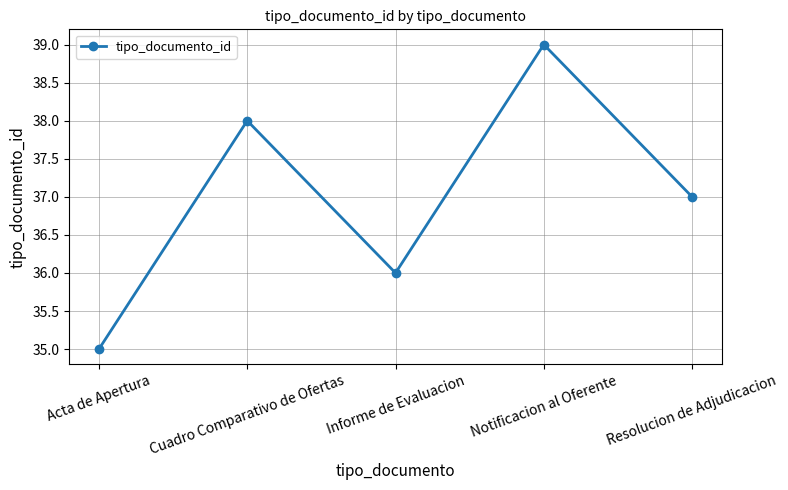

Approximately how many times larger is the value at Notificacion al Oferente compared to Resolucion de Adjudicacion?

1.1